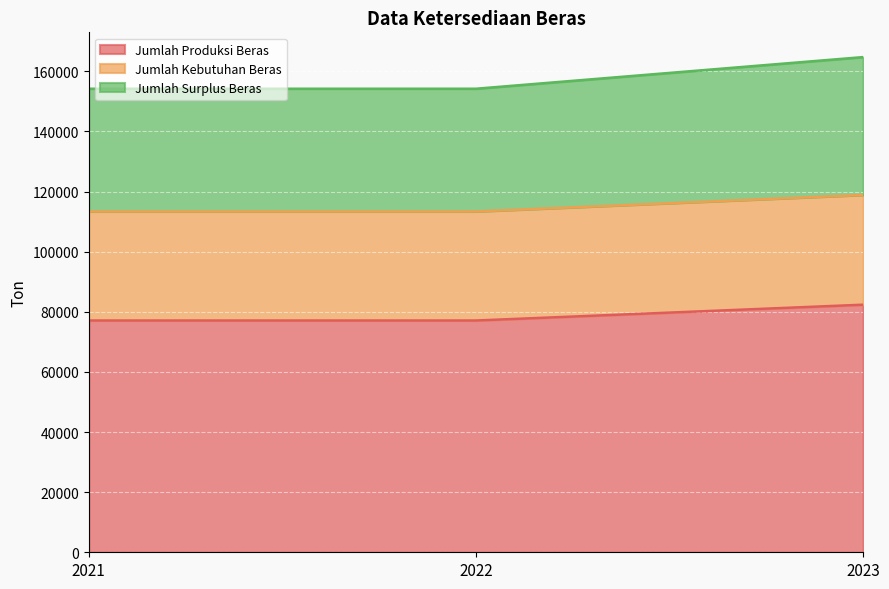

Is the value of Jumlah Produksi Beras at 2022 greater than the value of Jumlah Kebutuhan Beras at 2021?

No